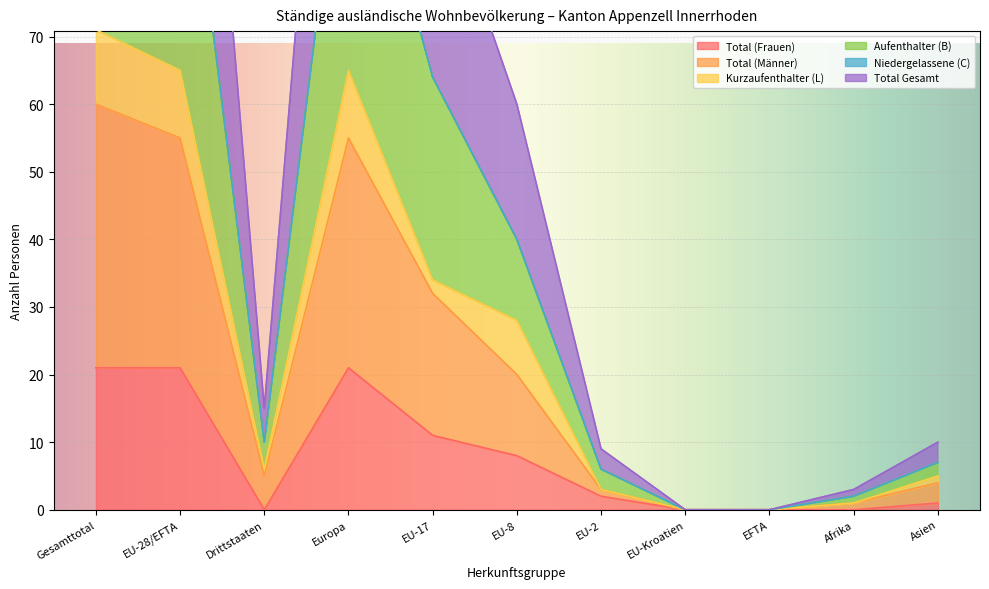

The value of Total (Frauen) at Afrika is 0. True or false?

True